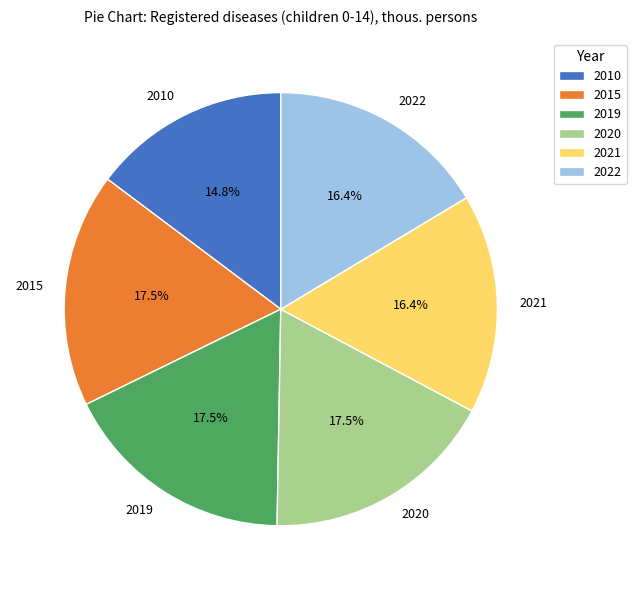

How many segments does this pie chart have?

6